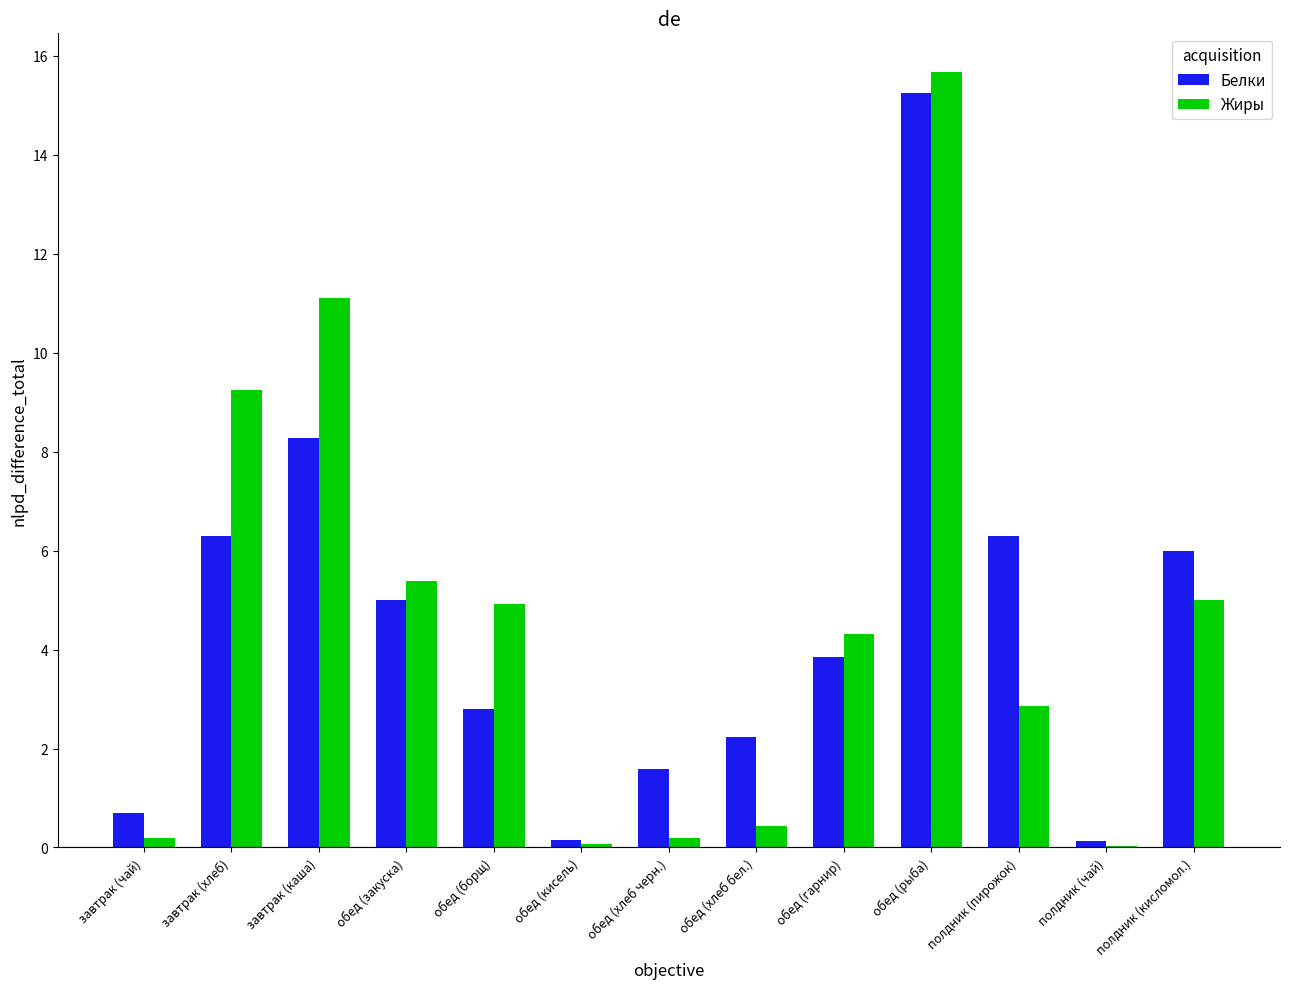

At which category does the chart reach its peak across all series?

обед (рыба)